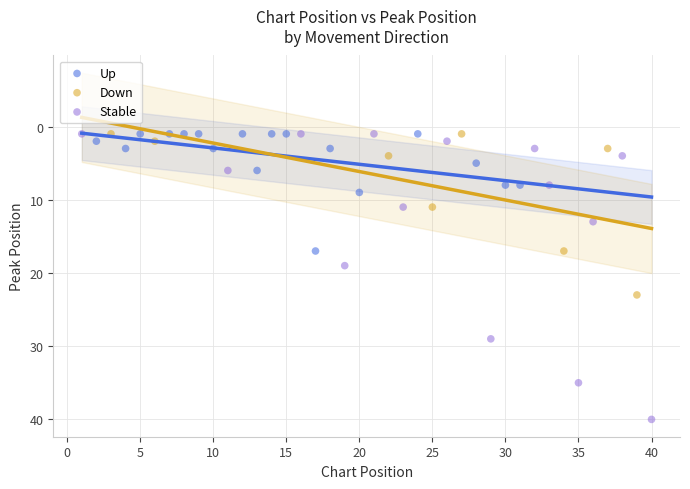

Which series has the largest Y range (max minus min)?

Stable